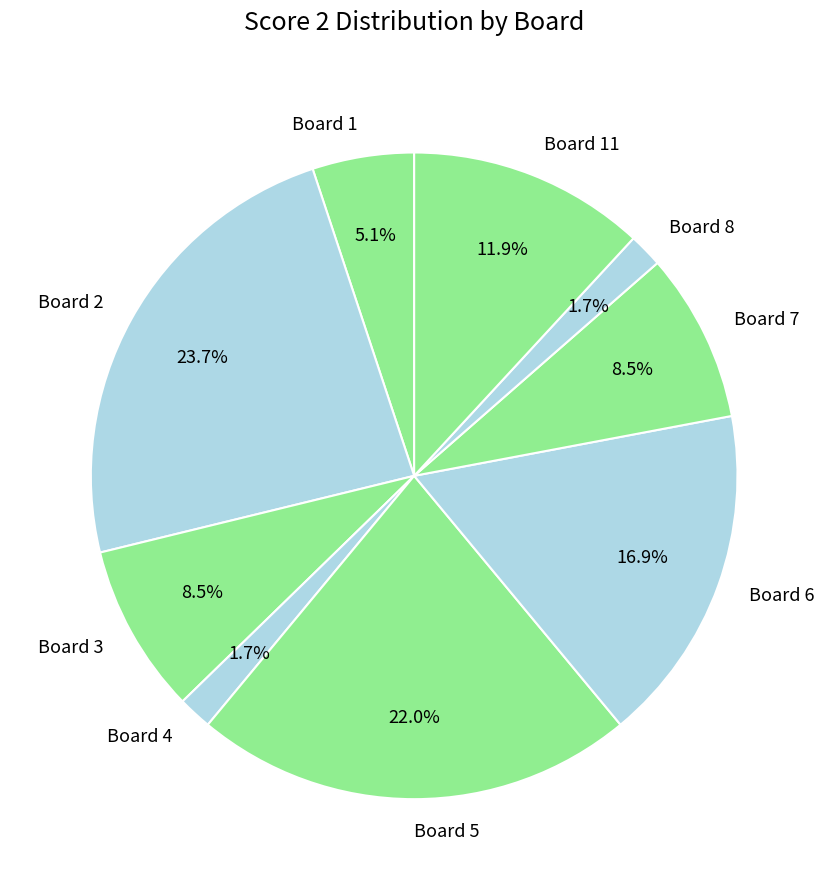

How many slices are in this pie chart?

9